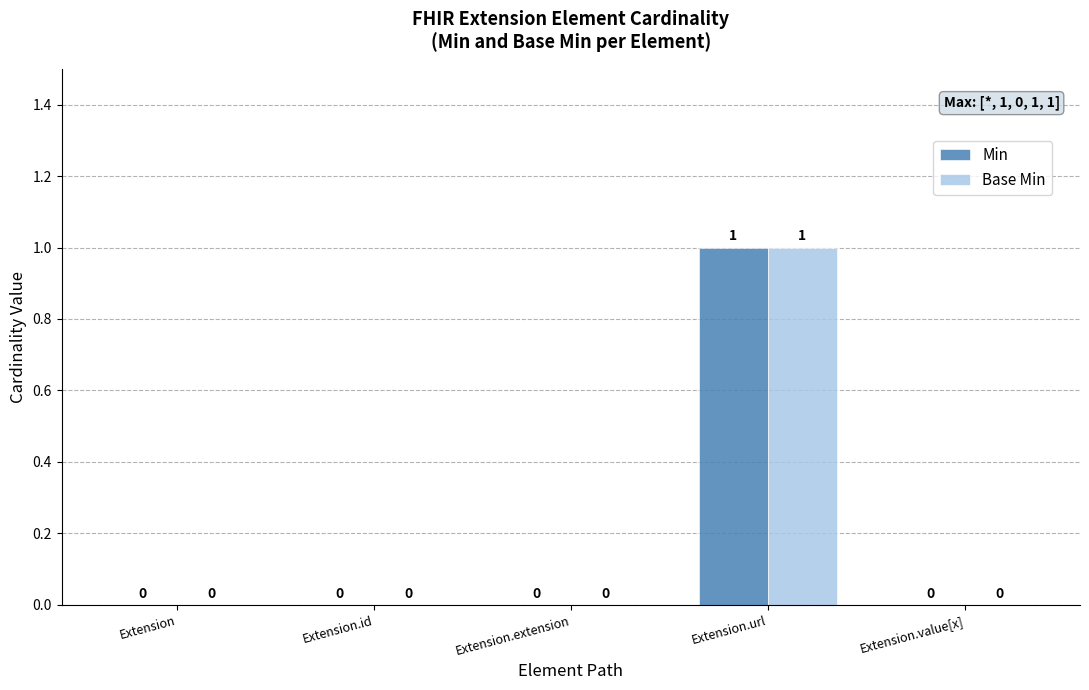

How many Base Min values are between 0 and 1?

5